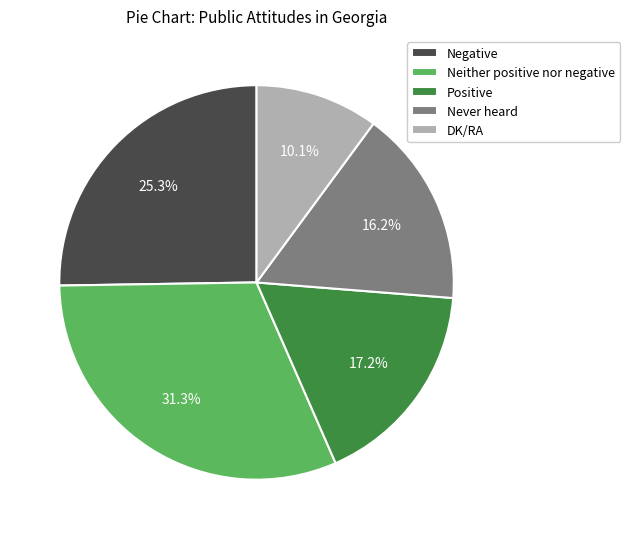

True or false: Never heard accounts for 16% of the total.

True